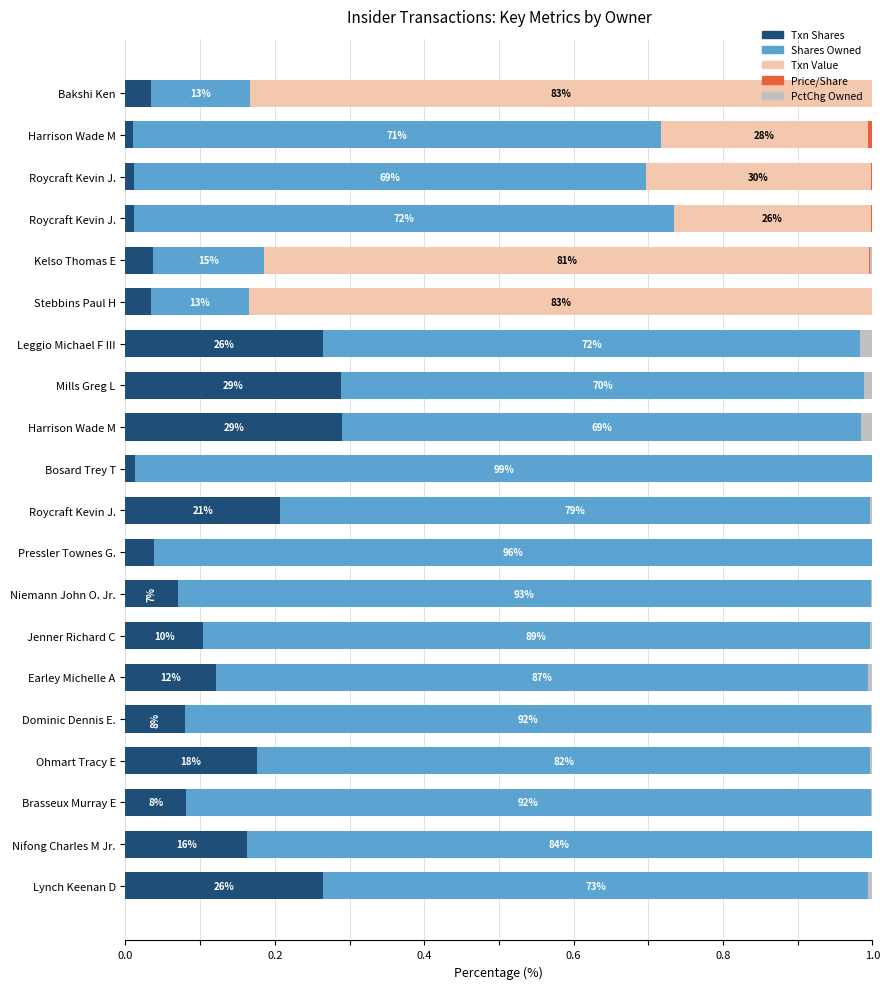

What position from the left is 14?

15